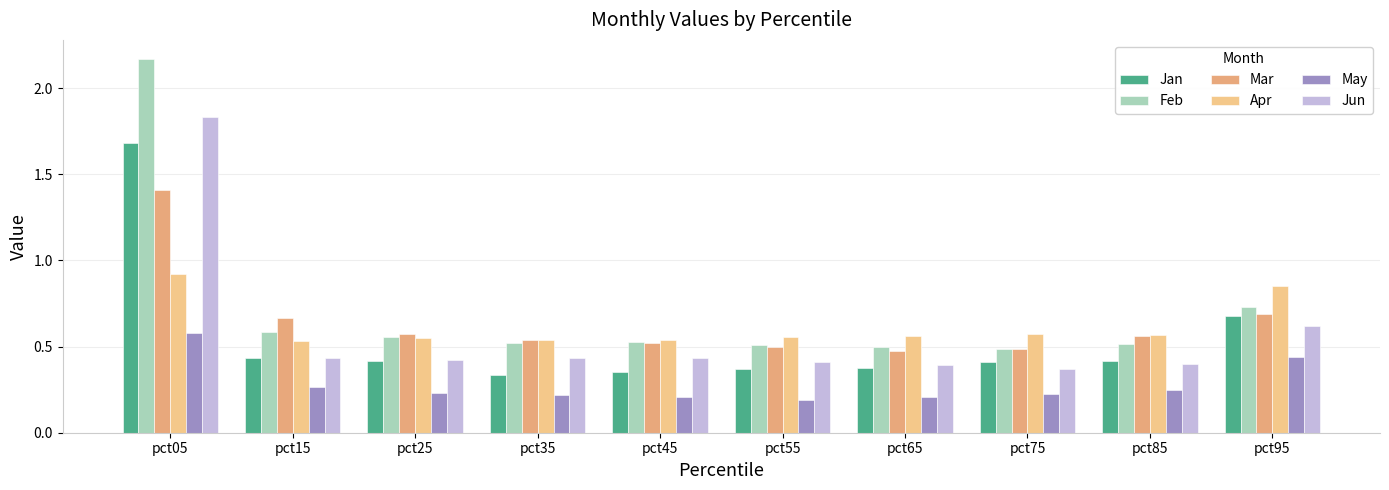

Does the chart contain stacked bars?

No